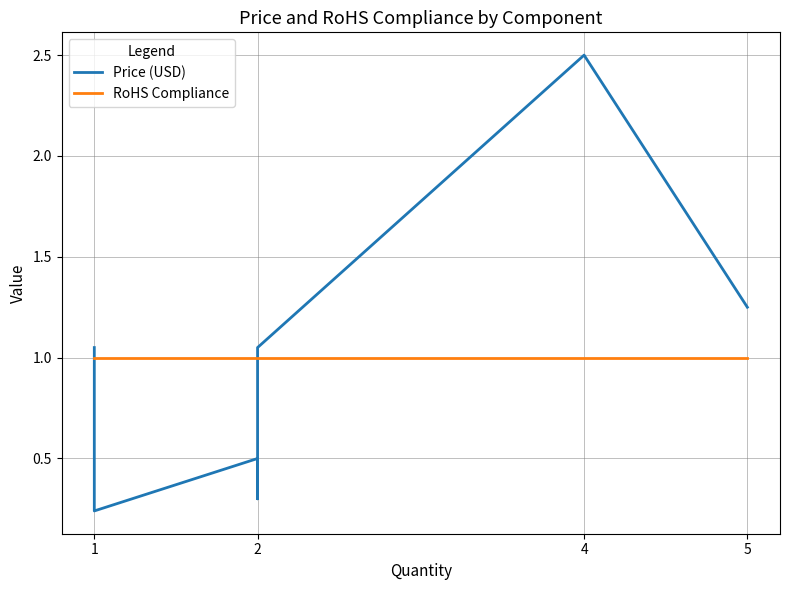

True or false: Price (USD) has more than 1 points higher than both neighbors.

True